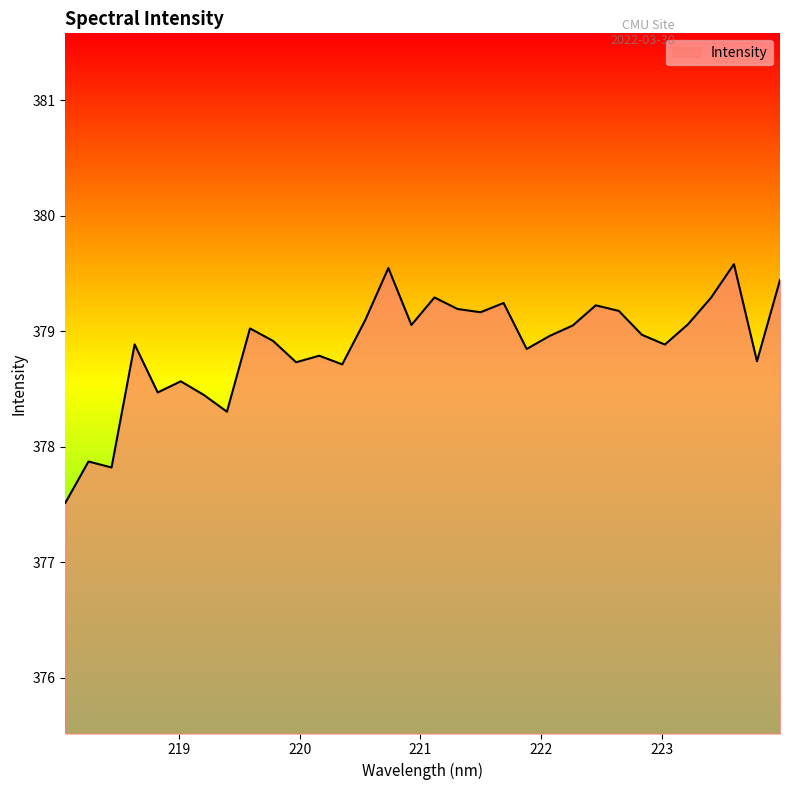

What is the maximum value shown in the chart?

379.6